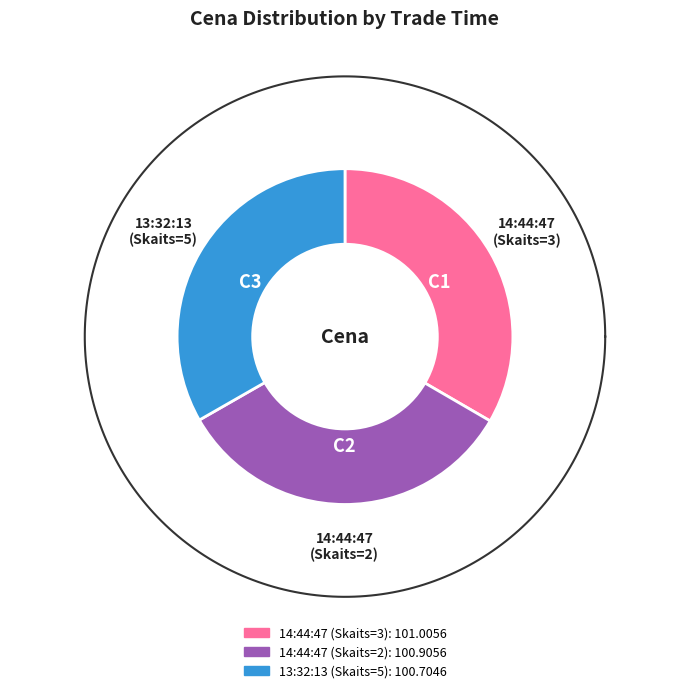

The 14:44:47 (3) slice represents 33% of the pie. True or false?

True